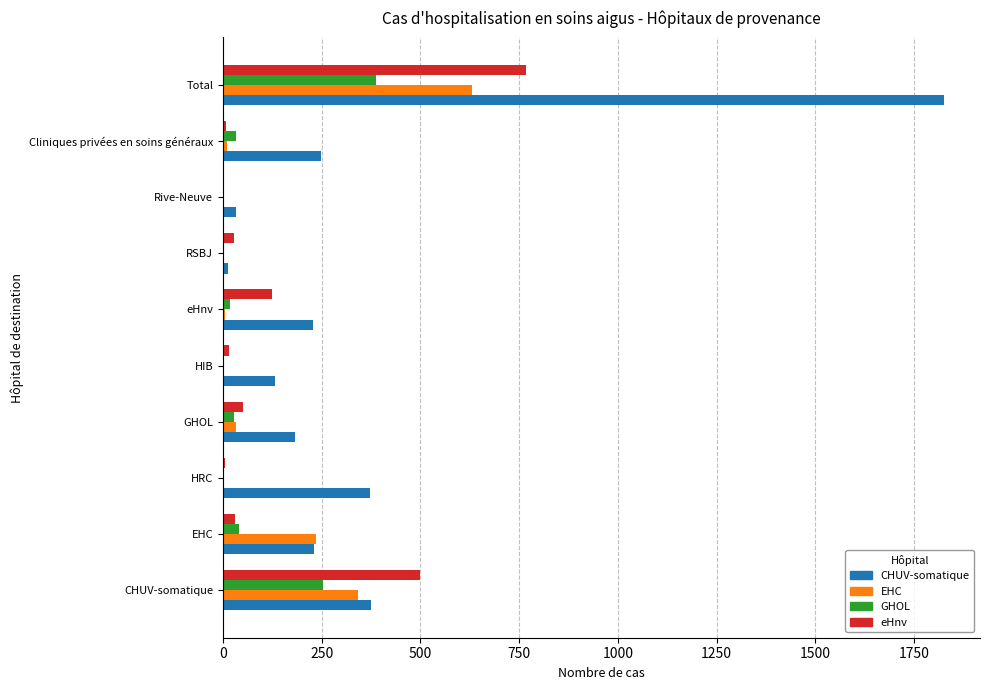

At which category is the sum across all series the highest?

Total